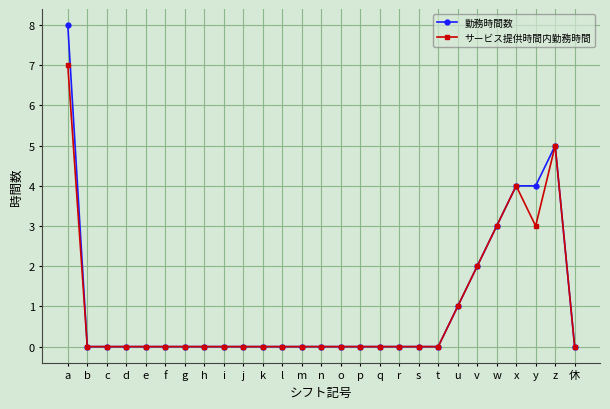

What is the label of the 13th point from the left?

m